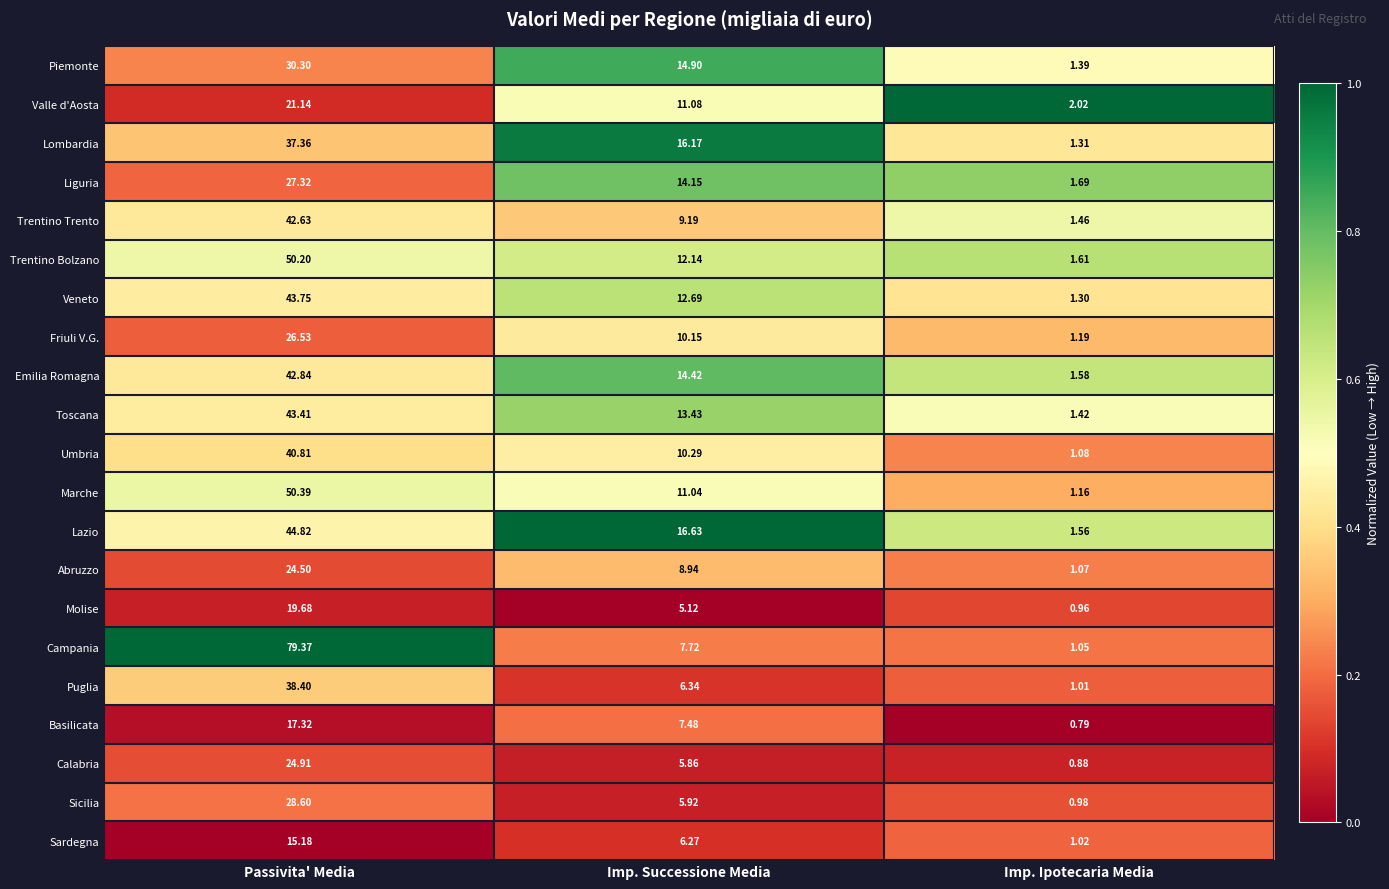

Is the value of Abruzzo at Imp. Ipotecaria Media greater than the value of Sardegna at Passivita' Media?

No